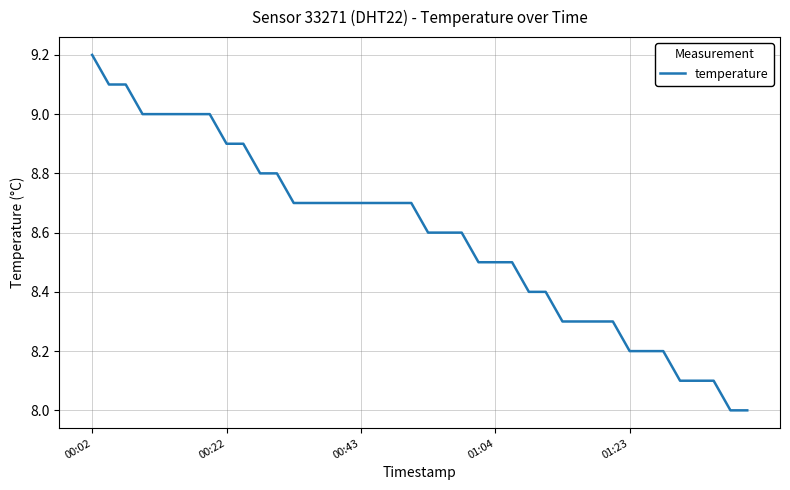

How many lines are shown in the chart?

1